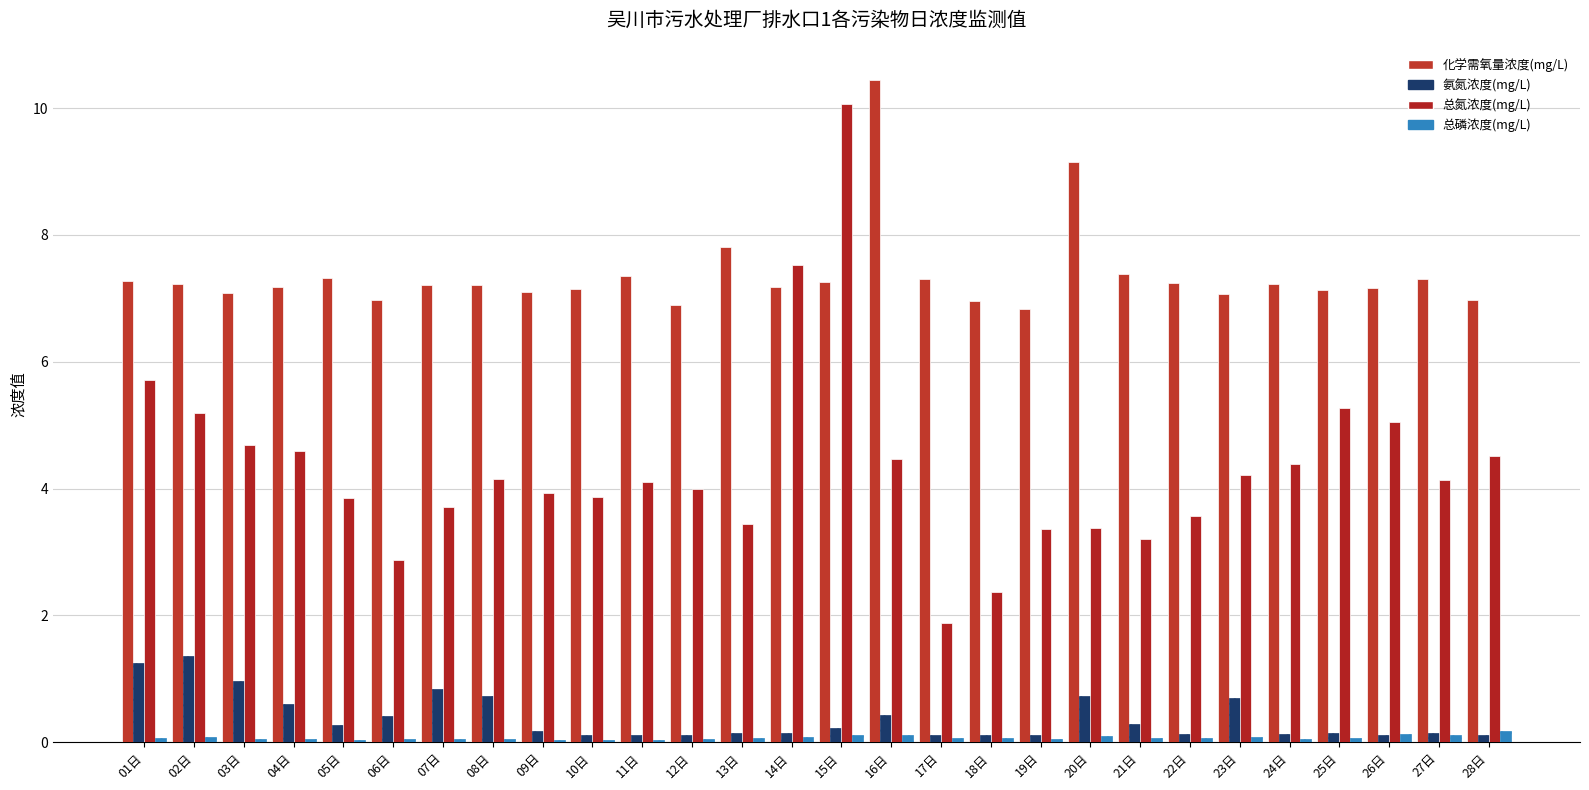

Reading left to right, extract all data points from this chart.

化学需氧量浓度(mg/L): 7.3	7.2	7.1	7.2	7.3	7.0	7.2	7.2	7.1	7.1	7.4	6.9	7.8	7.2	7.3	10.4	7.3	7.0	6.8	9.2	7.4	7.2	7.1	7.2	7.1	7.2	7.3	7.0
氨氮浓度(mg/L): 1.3	1.4	1.0	0.6	0.3	0.4	0.8	0.7	0.2	0.1	0.1	0.1	0.1	0.2	0.2	0.4	0.1	0.1	0.1	0.7	0.3	0.1	0.7	0.1	0.1	0.1	0.2	0.1
总氮浓度(mg/L): 5.7	5.2	4.7	4.6	3.9	2.9	3.7	4.1	3.9	3.9	4.1	4.0	3.4	7.5	10.1	4.5	1.9	2.4	3.4	3.4	3.2	3.6	4.2	4.4	5.3	5.0	4.1	4.5
总磷浓度(mg/L): 0.1	0.1	0.1	0.0	0.0	0.1	0.1	0.1	0.0	0.0	0.0	0.0	0.1	0.1	0.1	0.1	0.1	0.1	0.1	0.1	0.1	0.1	0.1	0.1	0.1	0.1	0.1	0.2